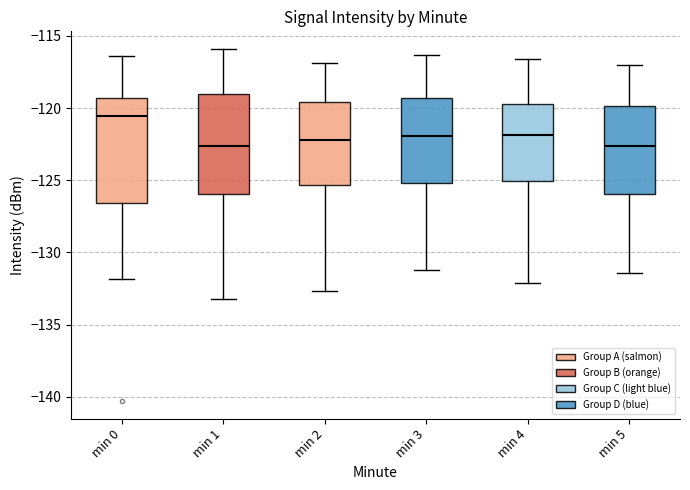

Reading left to right, transcribe this box plot: for each box, give where its median line is, the range the box spans, and where its two whiskers end, as read against the y-axis. The values are not printed on the chart, so give them approximately, as read against the axis.

min 0: median -120.5, box -126.5 to -119.5, whiskers -132.0 to -116.5
min 1: median -122.5, box -126.0 to -119.0, whiskers -133.0 to -116.0
min 2: median -122.0, box -125.5 to -119.5, whiskers -132.5 to -117.0
min 3: median -122.0, box -125.0 to -119.5, whiskers -131.0 to -116.5
min 4: median -122.0, box -125.0 to -119.5, whiskers -132.0 to -116.5
min 5: median -122.5, box -126.0 to -120.0, whiskers -131.5 to -117.0